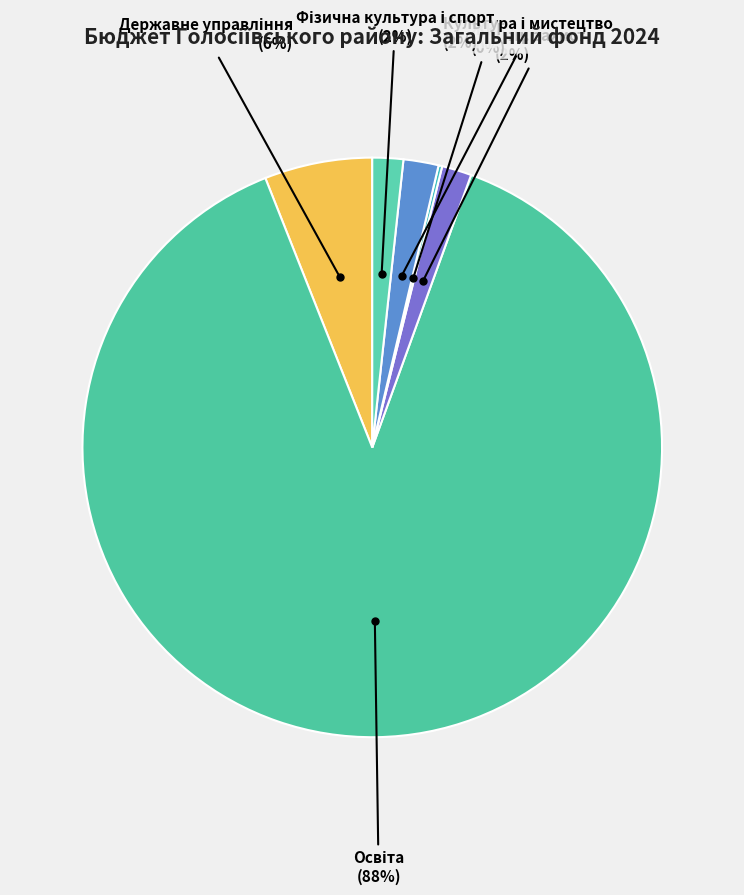

To the nearest percent, what is the average slice percentage?

17%